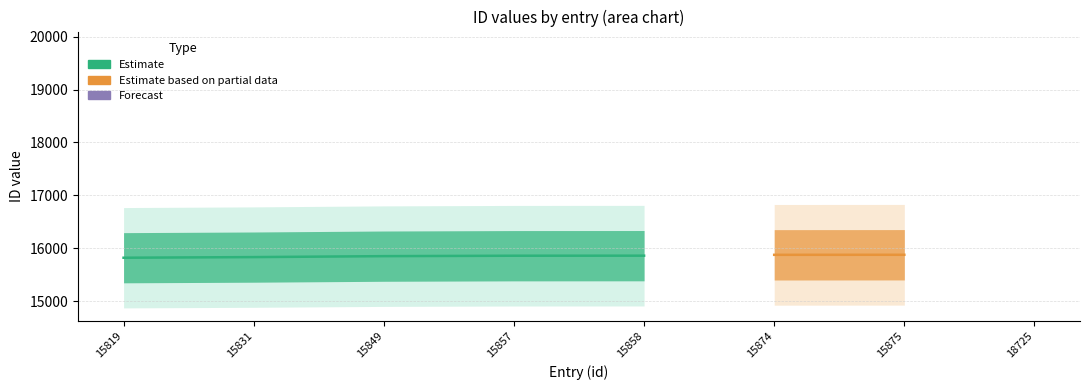

How many values in the id_lower series are below 15858?

4